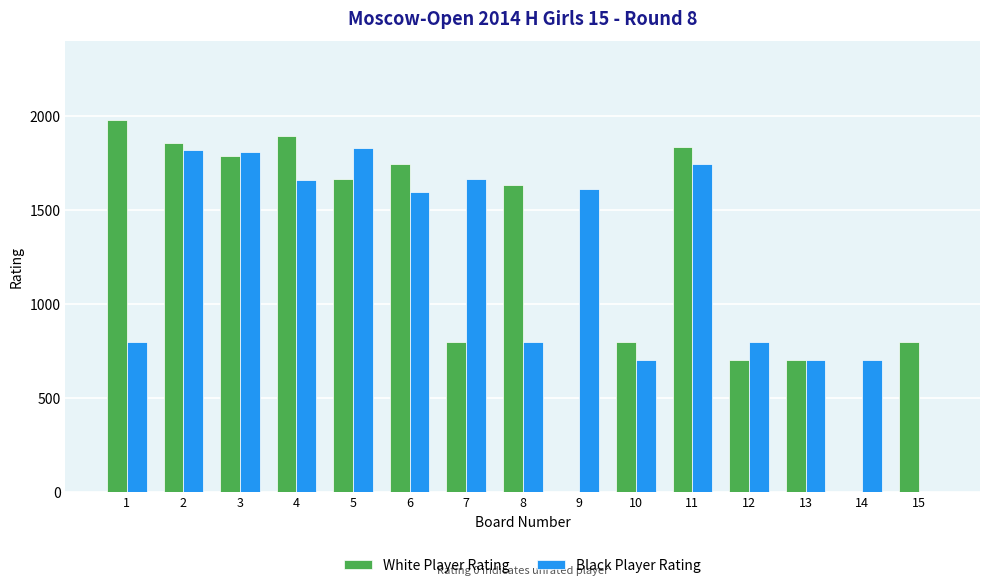

What is the spread (max minus min) of values at 6?

151